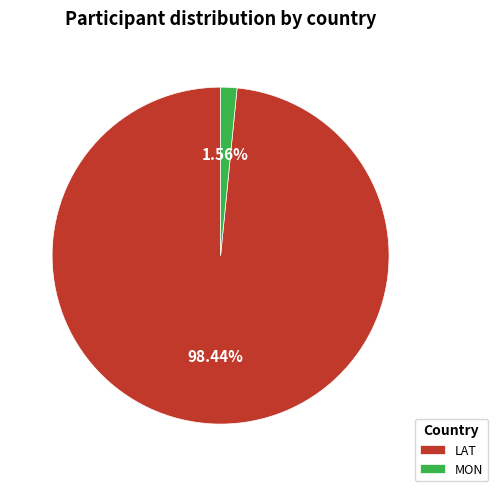

To the nearest percent, what portion does LAT represent?

98%